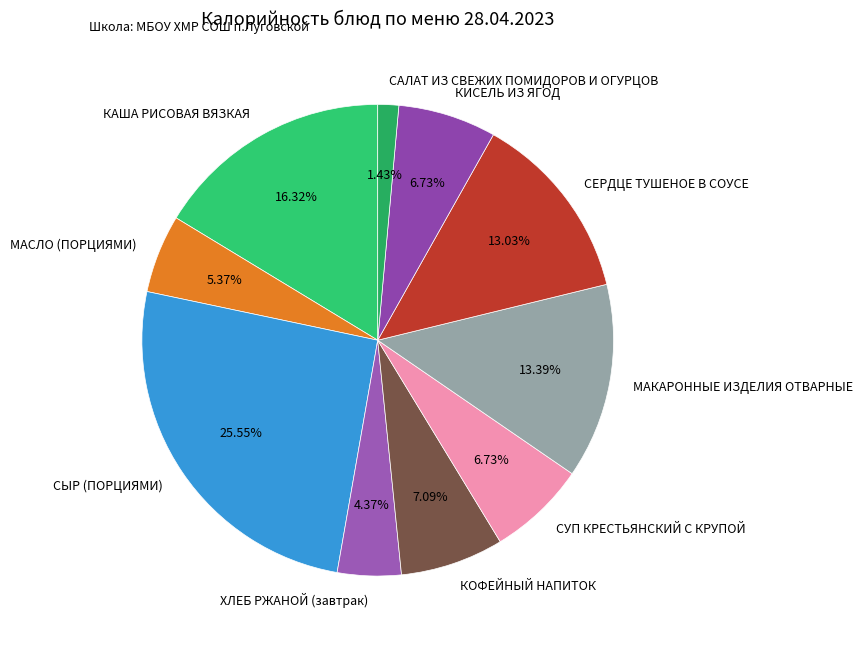

How many segments does this pie chart have?

10